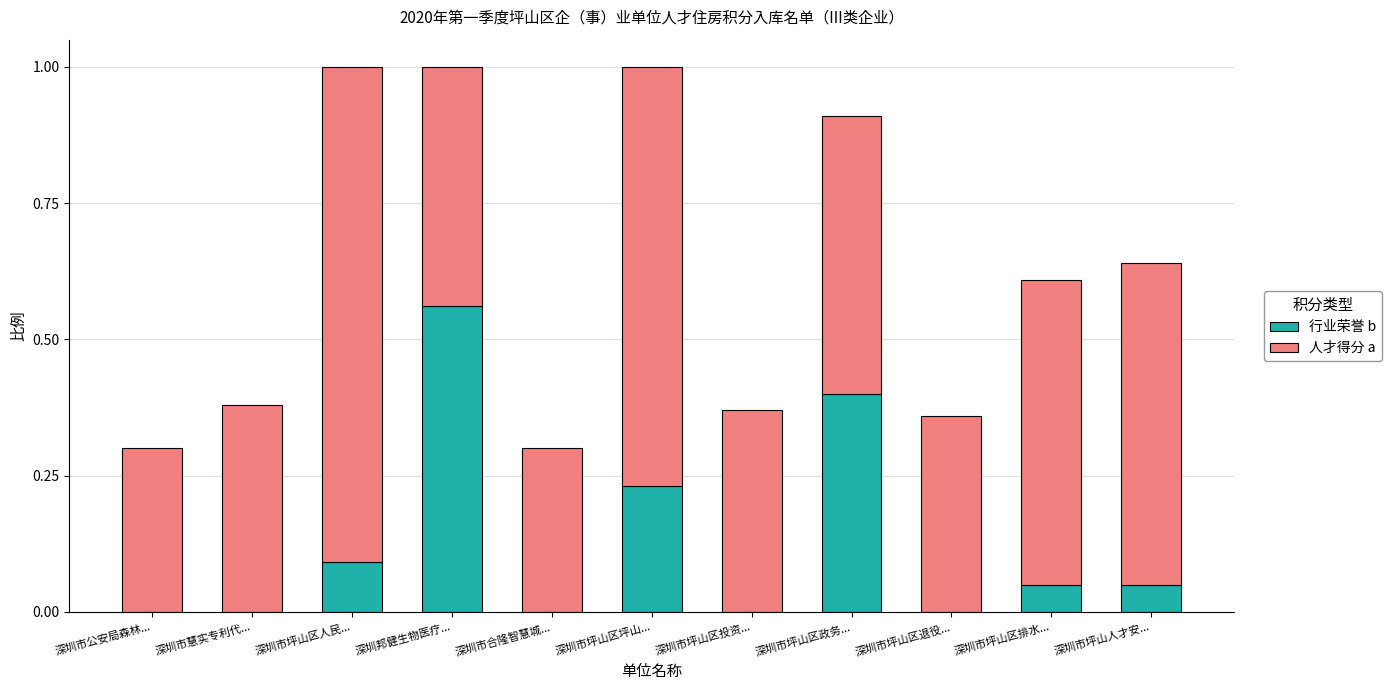

What is the total value across all series at 深圳市公安局森林...?

0.3